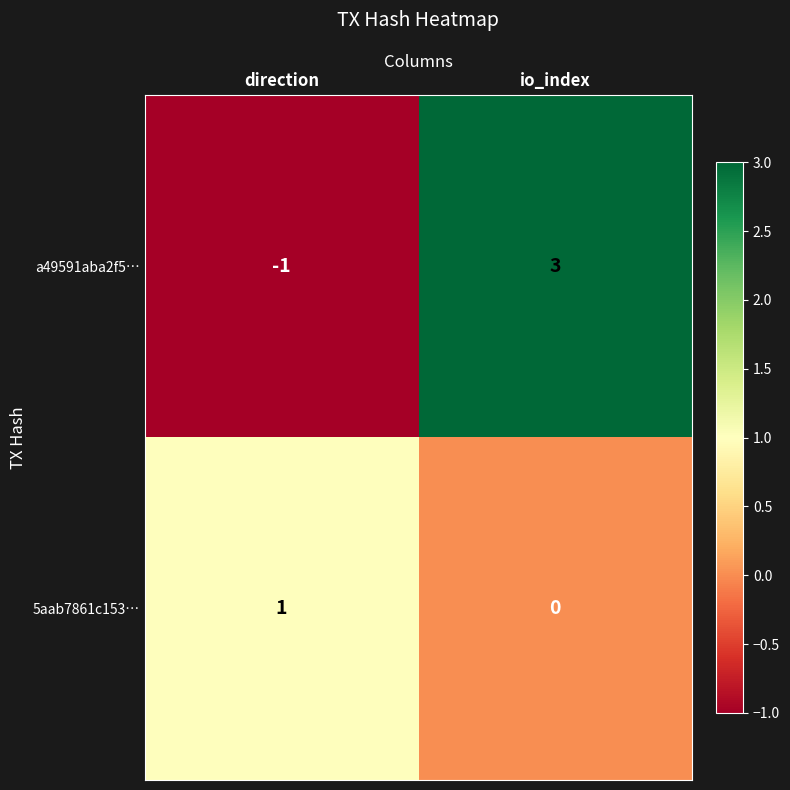

How many series are shown in this chart?

2